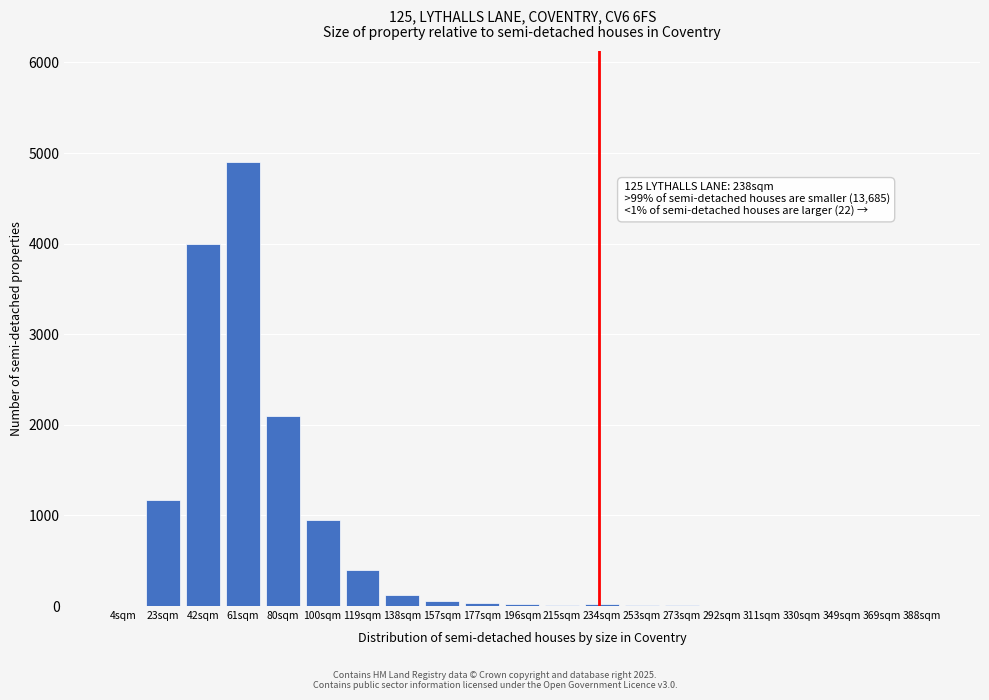

What is the greatest value displayed?

4900